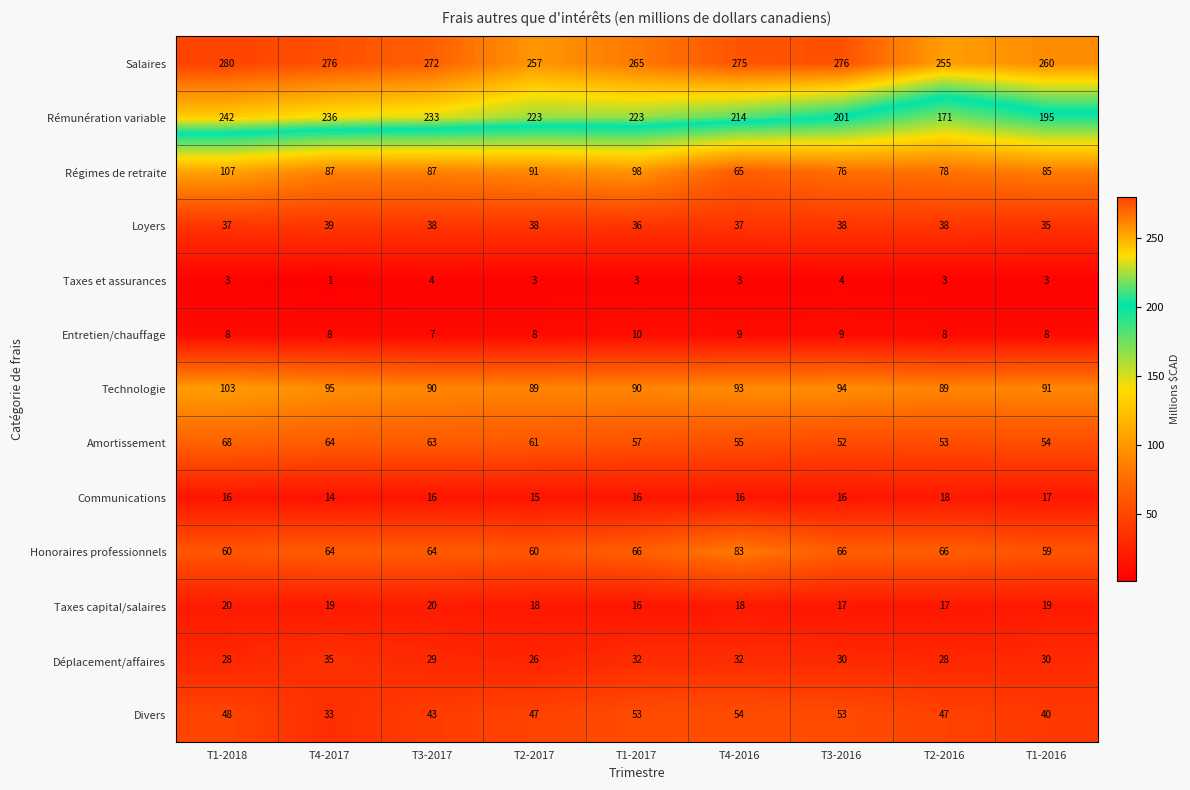

Count the number of categories in the chart.

9